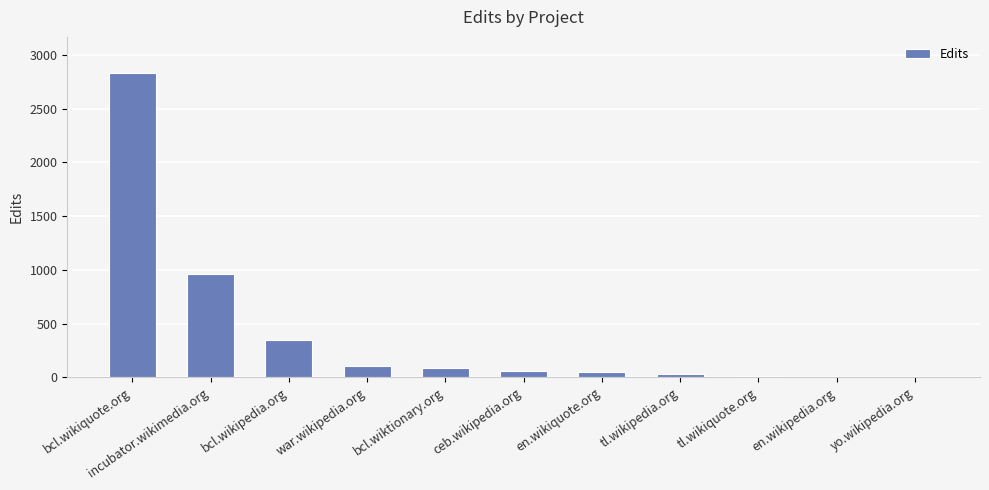

Is it true that the value at bcl.wikipedia.org is 522?

False